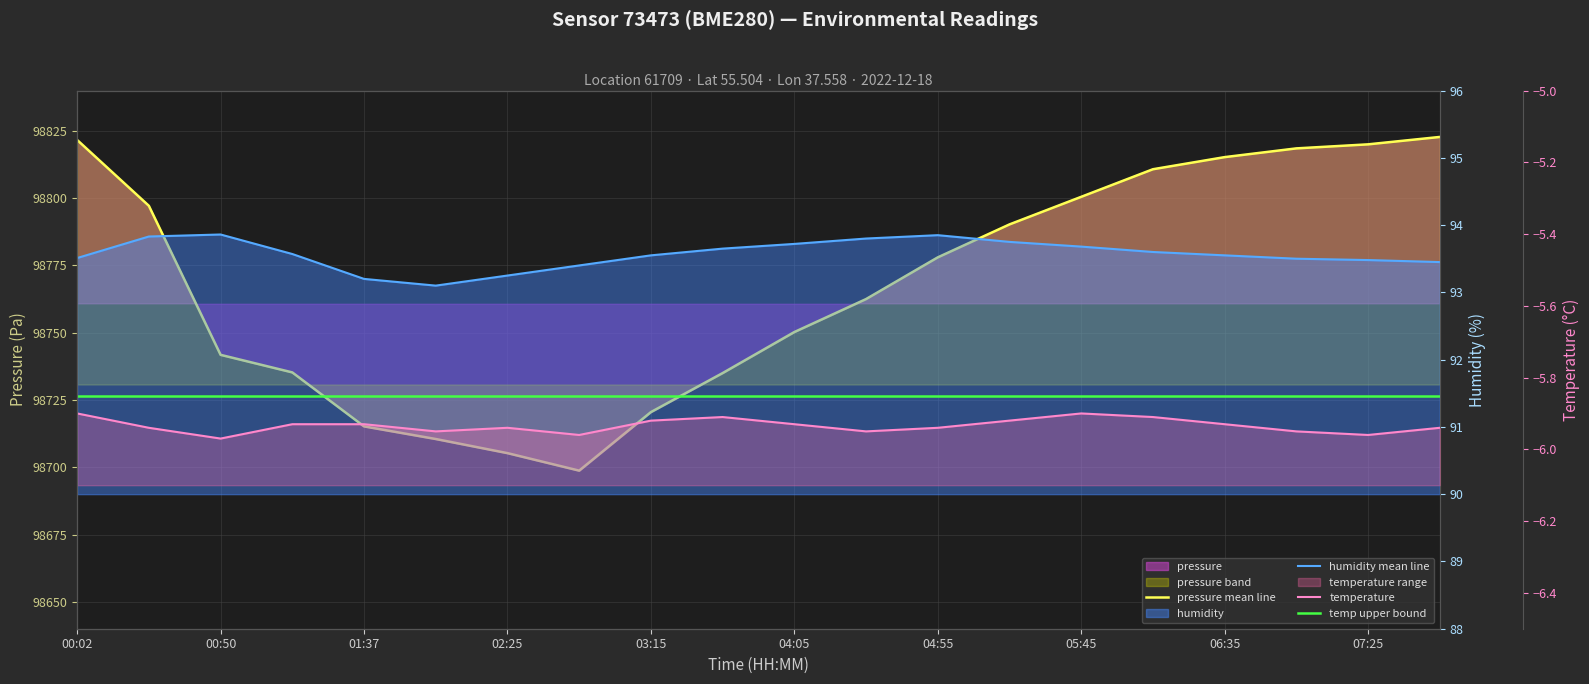

Which category has the lowest value in the pressure series?

02:50